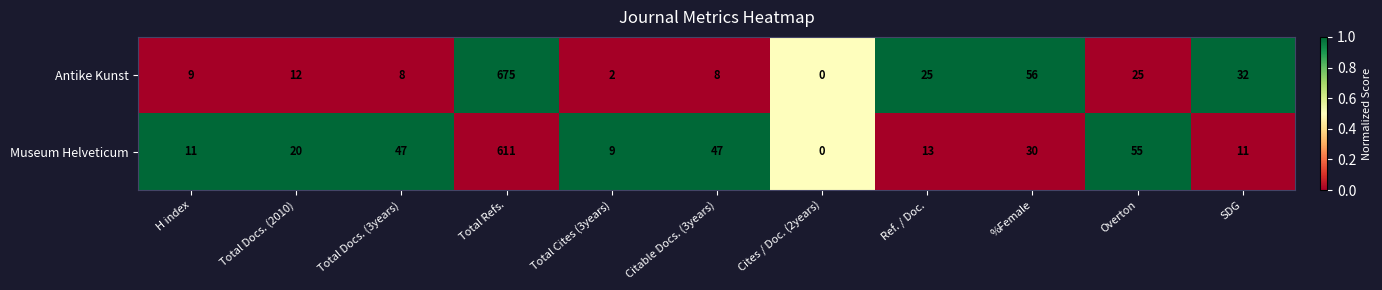

Which category has the lowest value across all series?

Cites / Doc. (2years)